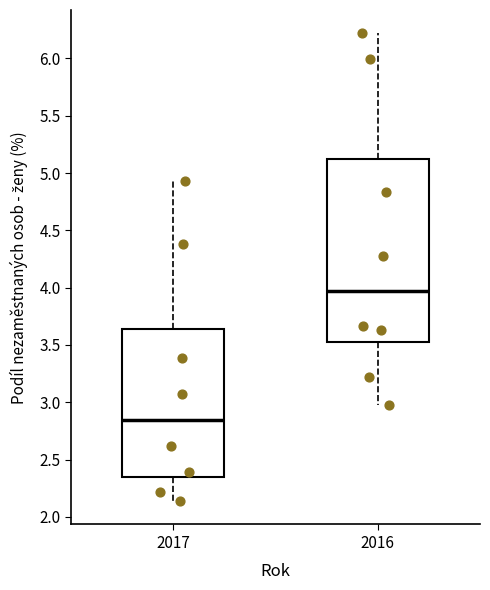

Which box has the highest median line?

2016